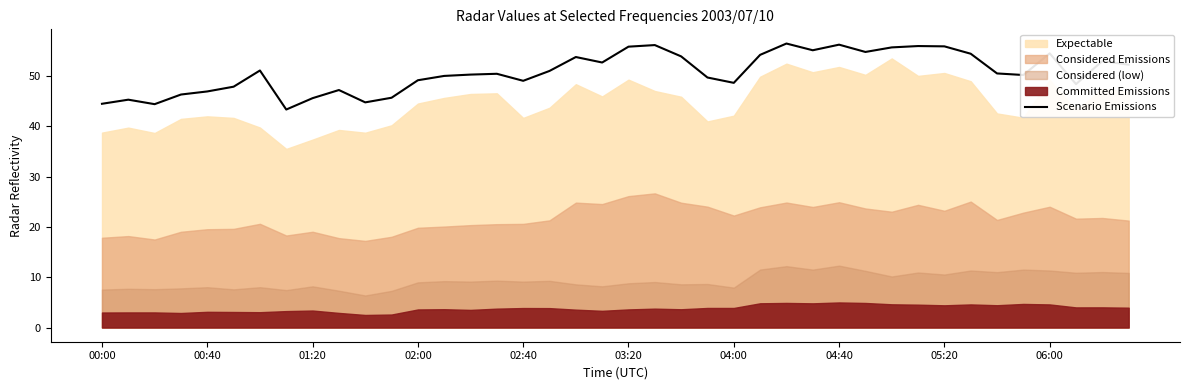

What is the average value?

50.8